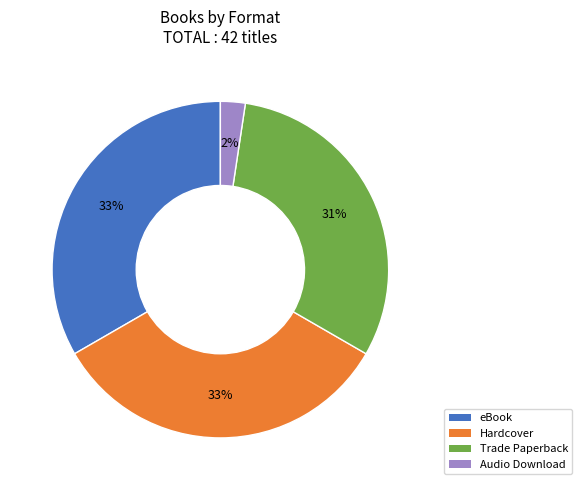

Combined, do Hardcover and eBook account for over 50%?

Yes